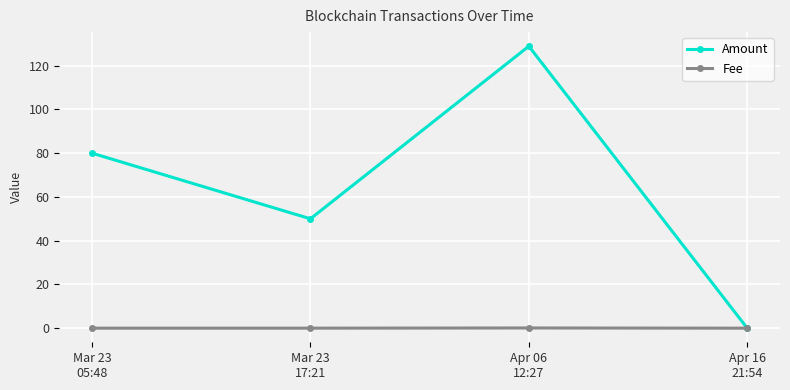

What is the difference between the second highest and minimum values in the Amount series?

80.0